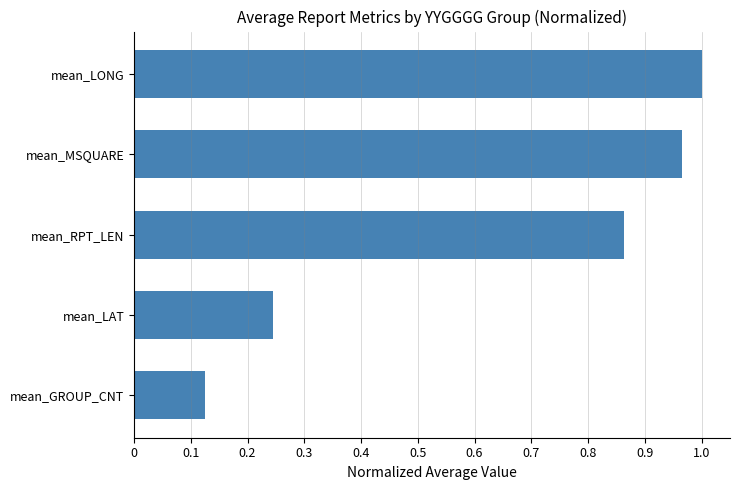

Where is the data nearest to the value 0?

mean_GROUP_CNT